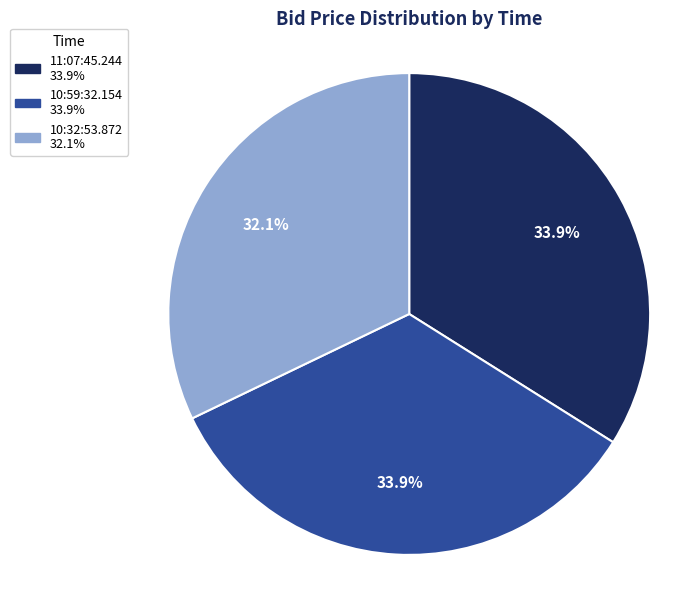

Is it true that 10:59:32.154 is 22% of the pie?

False